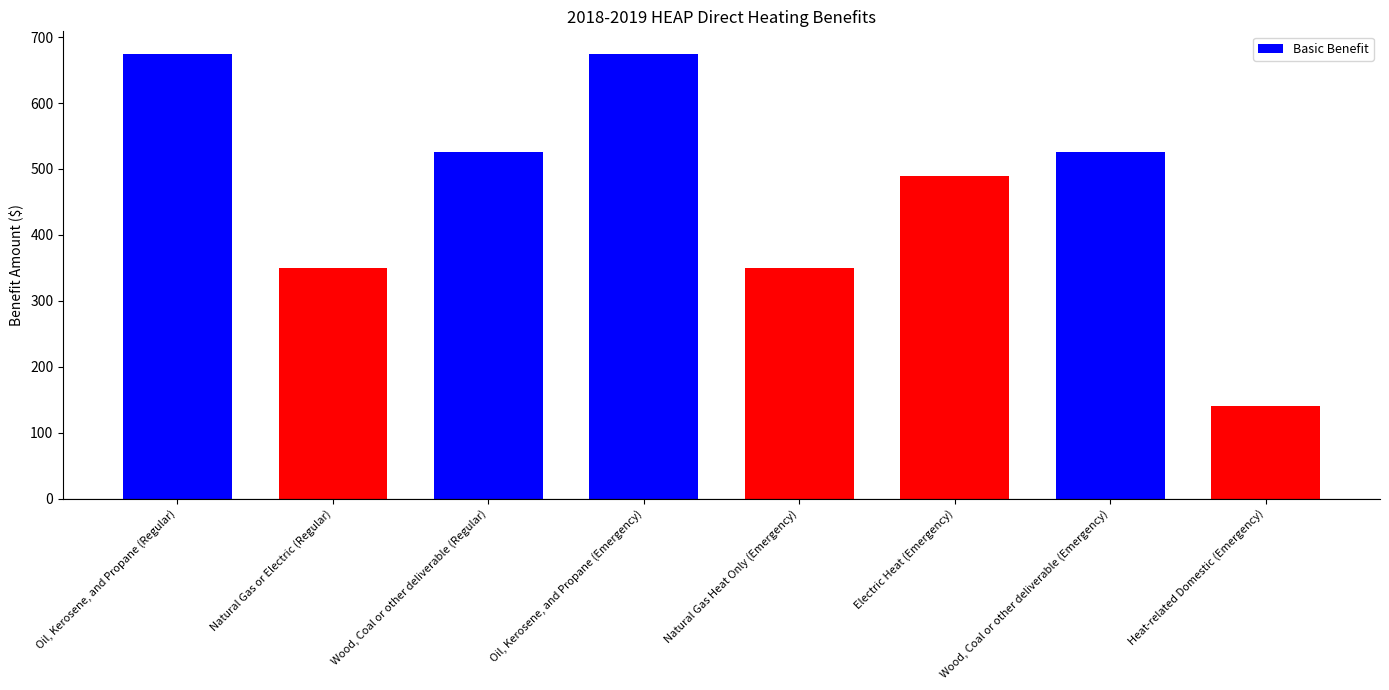

What is the greatest value displayed?

675